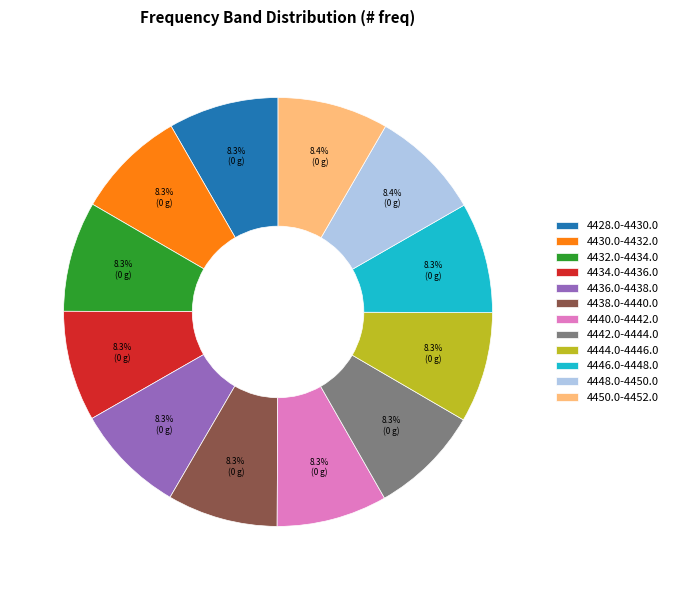

To the nearest percent, what is the average slice percentage?

8%